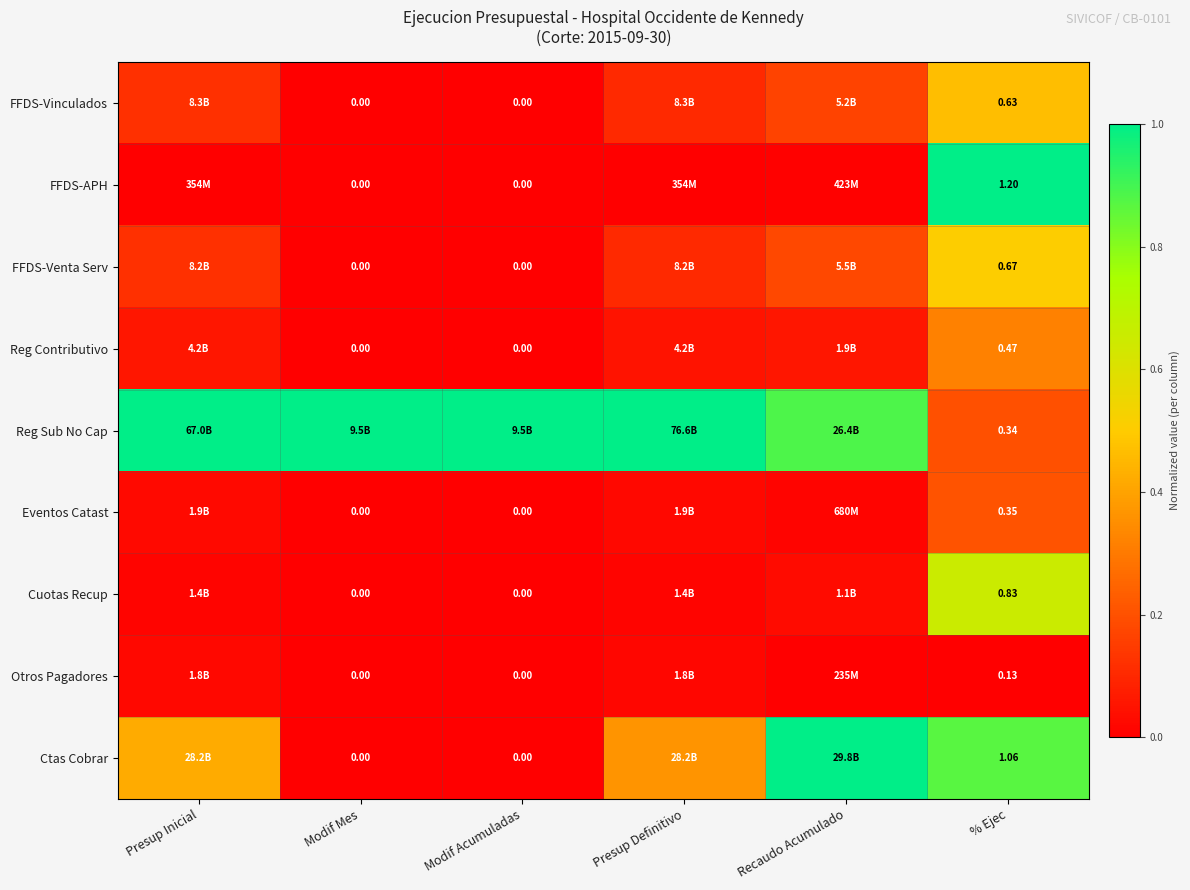

The Ctas Cobrar series shows 0.0 at Modif Acumuladas. True or false?

True